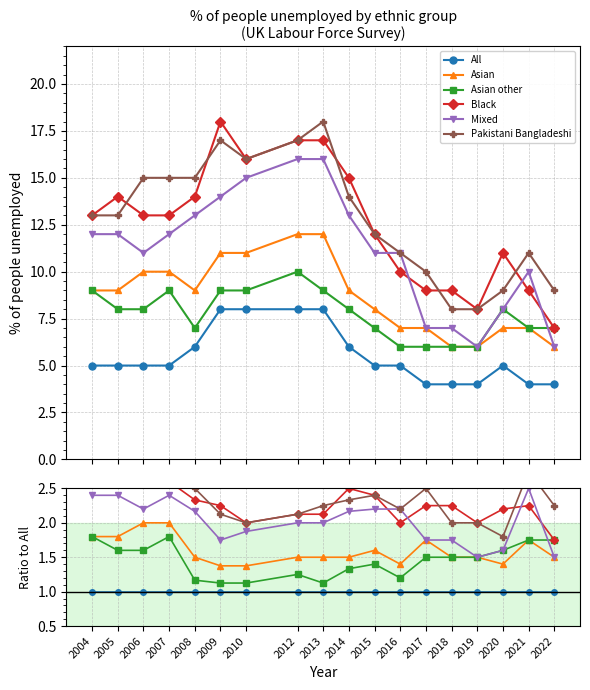

At which label is Asian other closest to 1?

2009